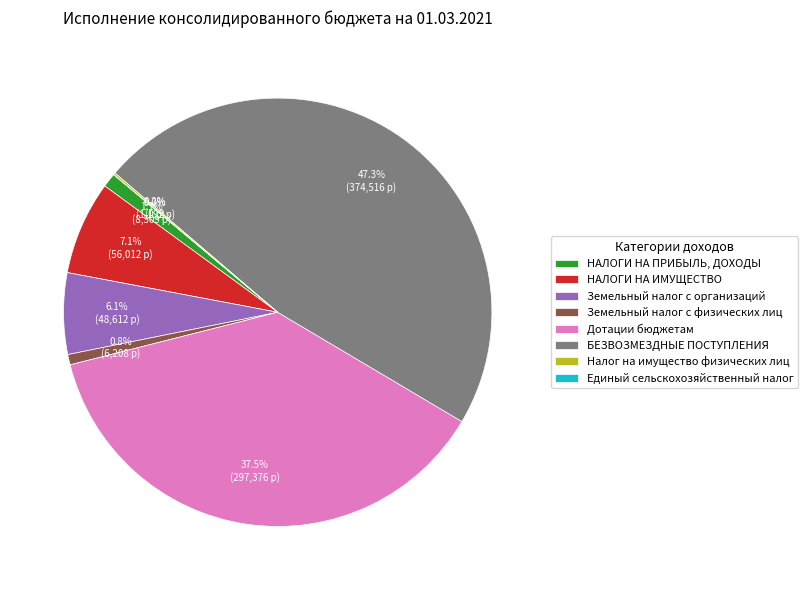

To the nearest percent, what percentage of the pie is Земельный налог с физических лиц?

1%